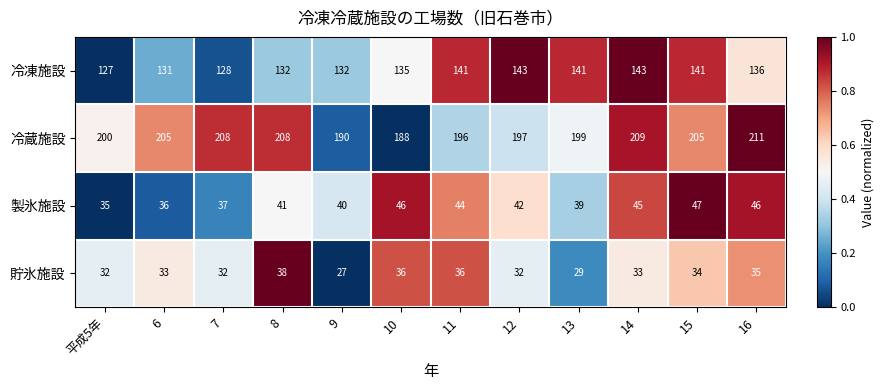

Which series has the widest spread of values?

冷蔵施設